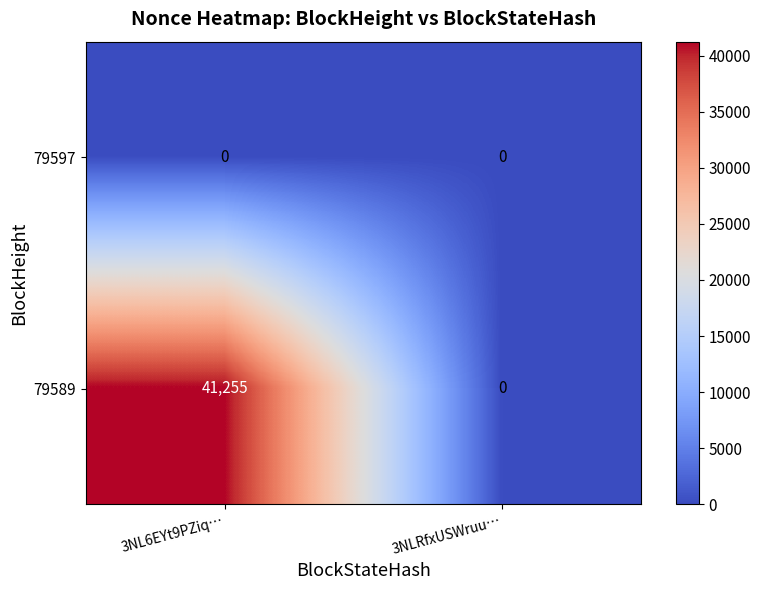

At which label is 79589 closest to 20627?

3NLRfxUSWruu…